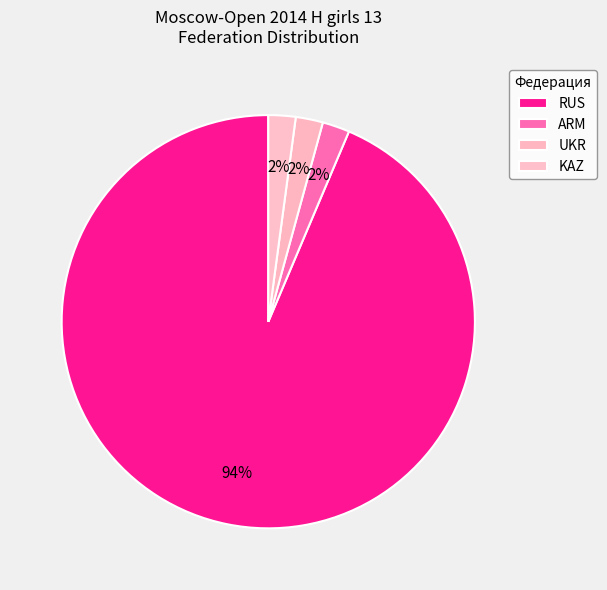

The RUS slice represents 94% of the pie. True or false?

True